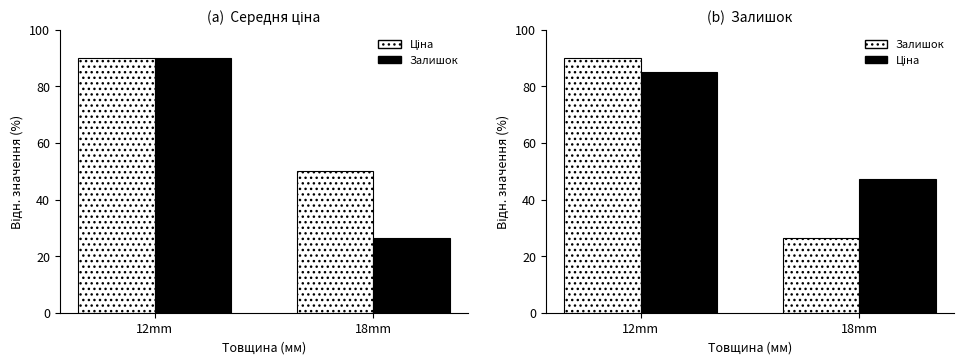

List the labels in order of Залишок value, largest first.

12mm, 18mm